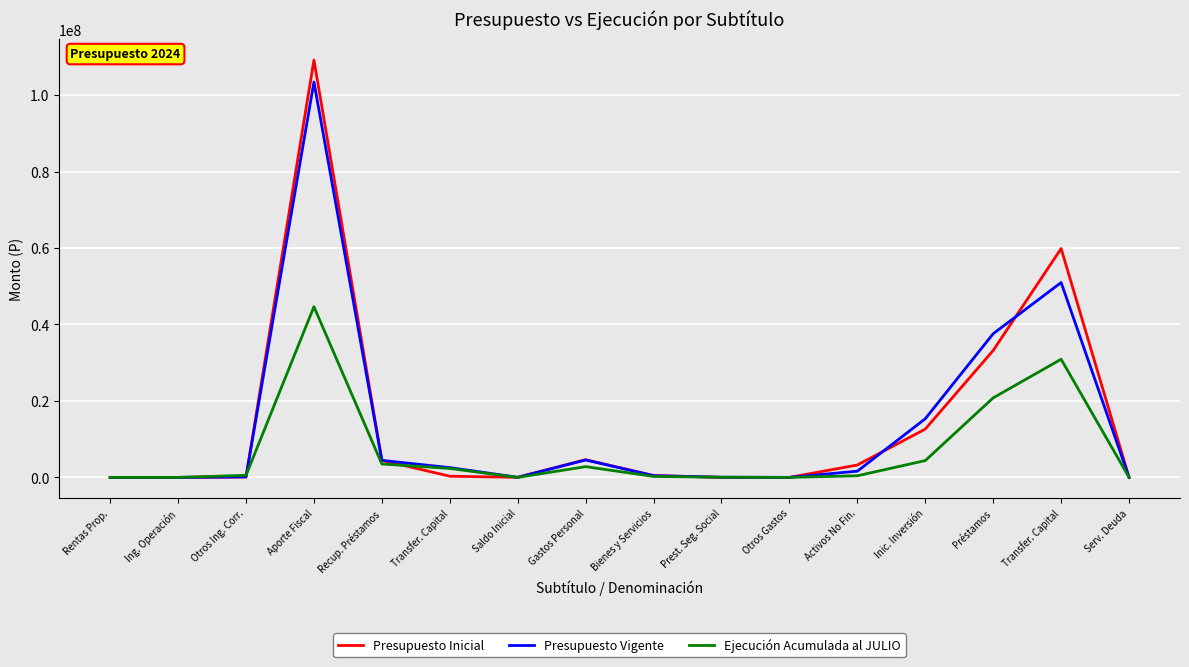

How many lines are shown in the chart?

3